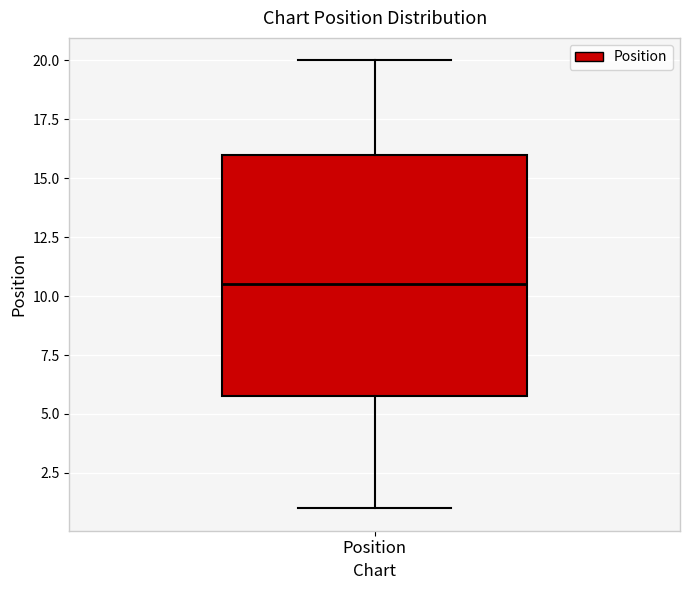

Where is the lower edge of the box for Position on the y-axis? The values are not printed on the chart, so give them approximately, as read against the axis.

6.0